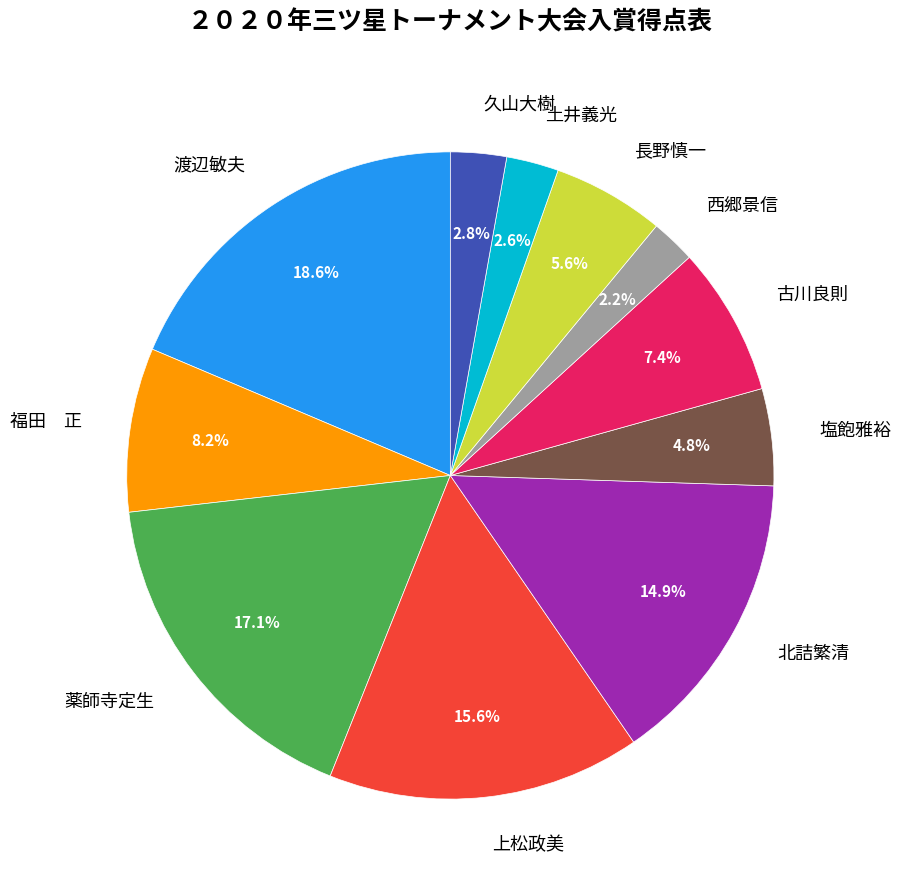

Which has a higher value, 塩飽雅裕 or 渡辺敏夫?

渡辺敏夫